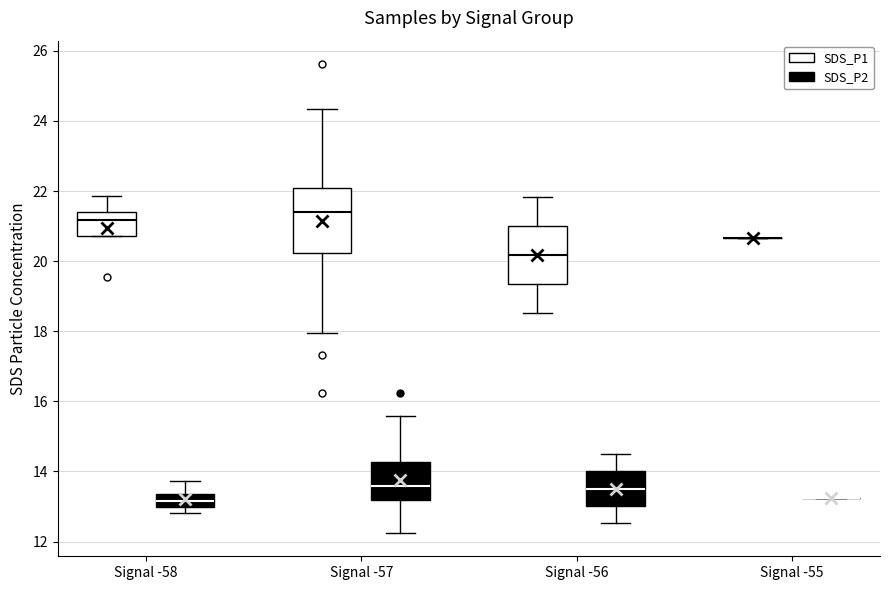

Reading left to right, read every box against the y-axis: the position of its median line, the range the box covers, and the ends of its whiskers. The values are not printed on the chart, so give them approximately, as read against the axis.

Signal -58 (SDS_P1): median 21.2, box 20.8 to 21.4, whiskers 20.8 to 21.8
Signal -58 (SDS_P2): median 13.2, box 13.0 to 13.4, whiskers 12.8 to 13.8
Signal -57 (SDS_P1): median 21.4, box 20.2 to 22.0, whiskers 18.0 to 24.4
Signal -57 (SDS_P2): median 13.6, box 13.2 to 14.2, whiskers 12.2 to 15.6
Signal -56 (SDS_P1): median 20.2, box 19.4 to 21.0, whiskers 18.6 to 21.8
Signal -56 (SDS_P2): median 13.6, box 13.0 to 14.0, whiskers 12.6 to 14.6
Signal -55 (SDS_P1): box collapsed to a line at 20.6, whiskers 20.6 to 20.6
Signal -55 (SDS_P2): box collapsed to a line at 13.2, whiskers 13.2 to 13.2